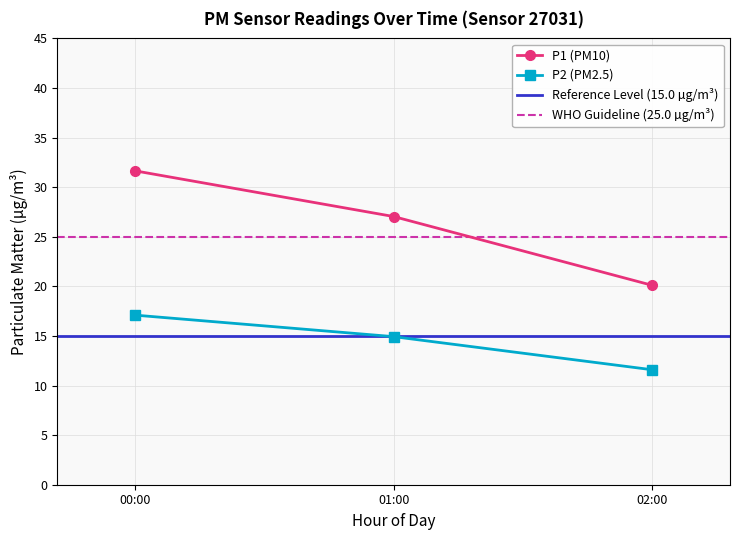

Is it true that P2 (PM2.5) equals 23.3 at 00:00?

False